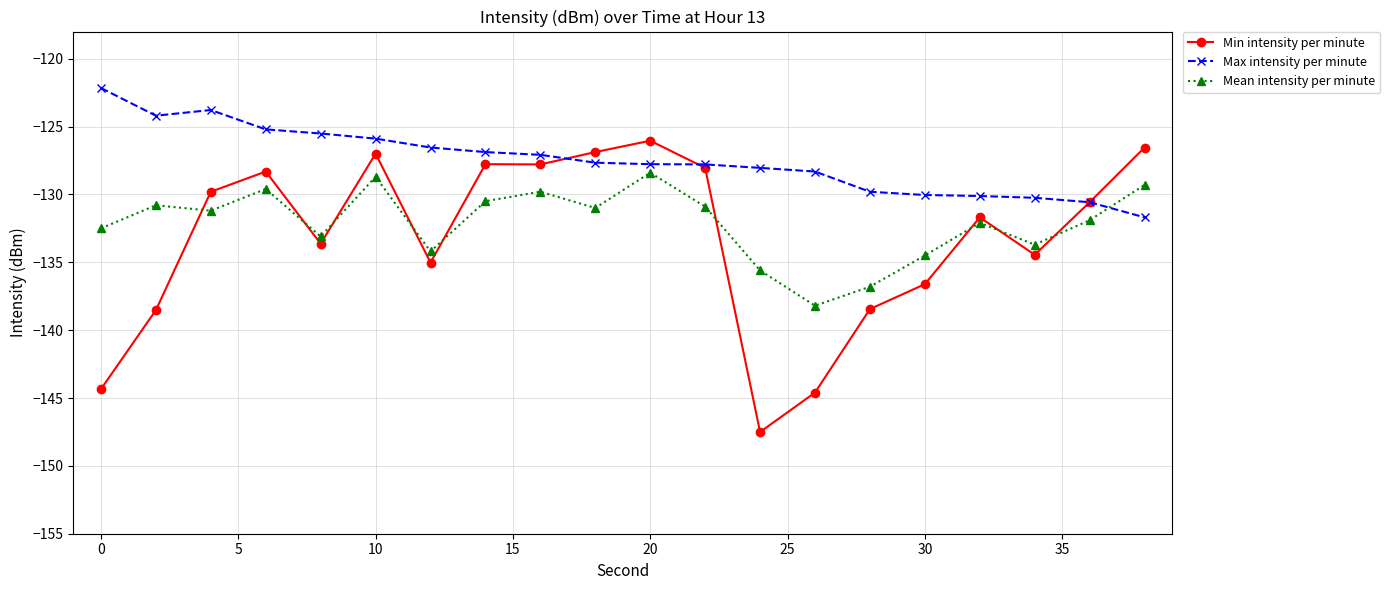

Does the chart have visible grid lines?

Yes